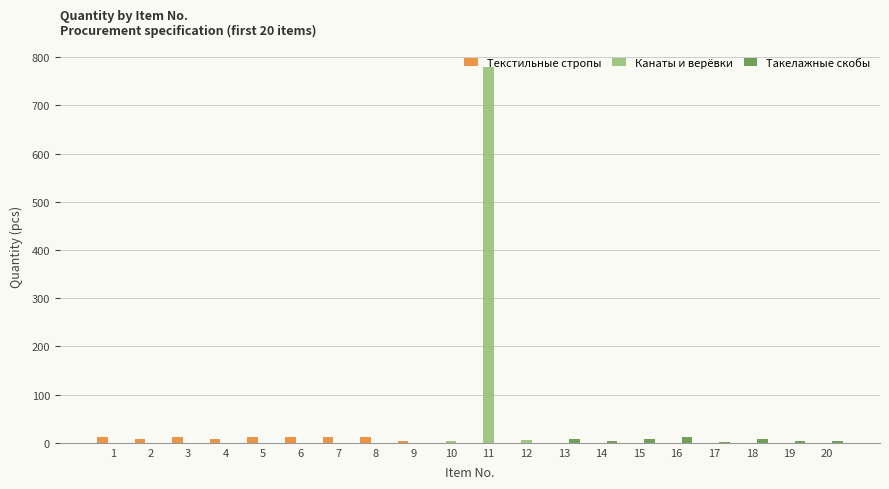

Which series has the largest total across all categories?

Канаты и верёвки